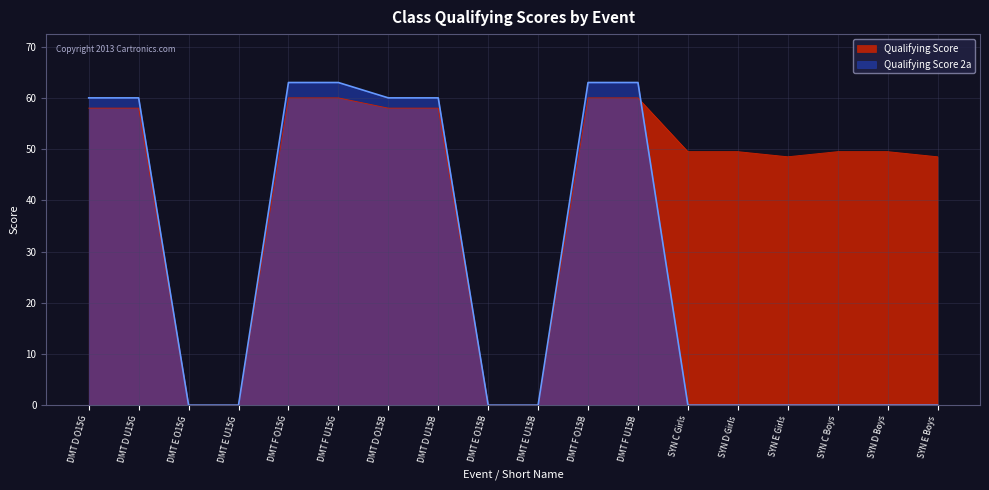

At which category is the sum across all series the highest?

DMT F O15G